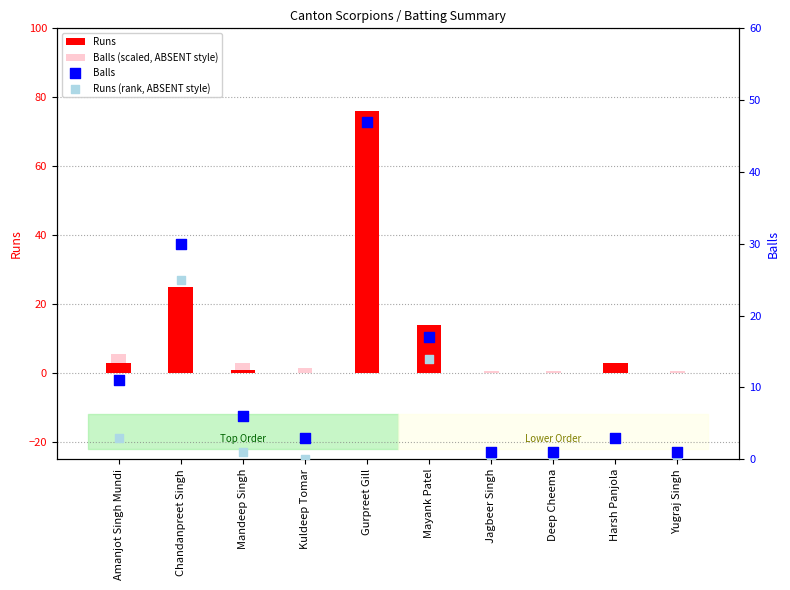

Which series reaches the maximum Y coordinate?

Runs